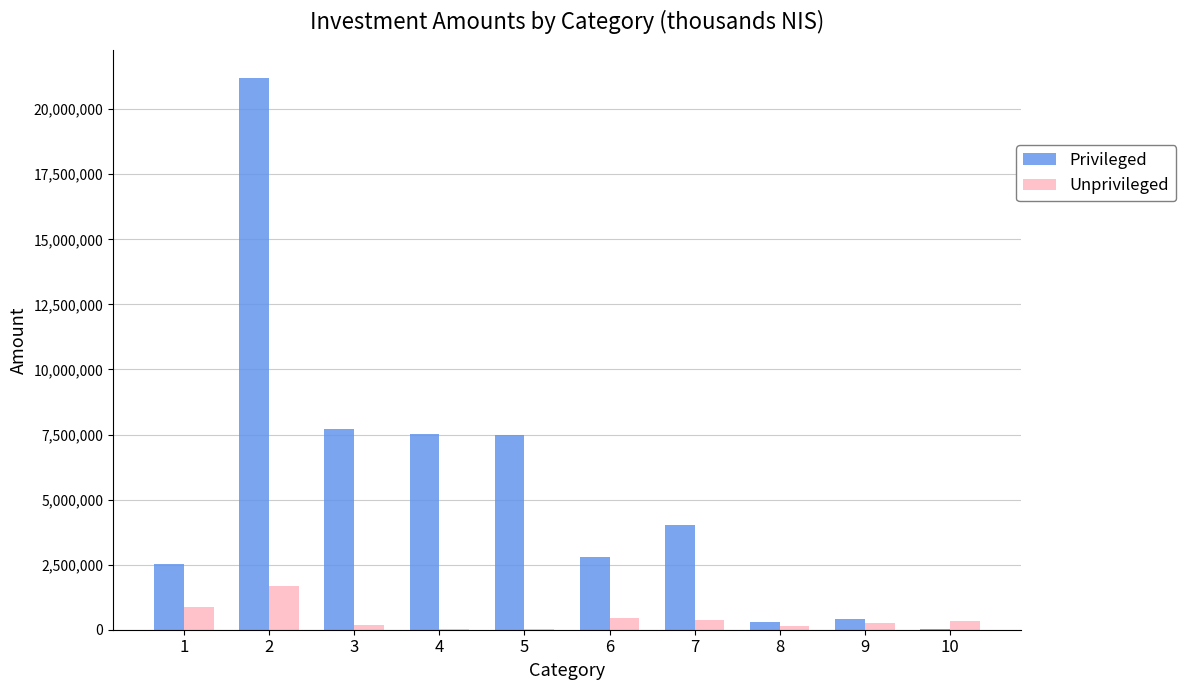

How many values in the Privileged series exceed 4023194?

5